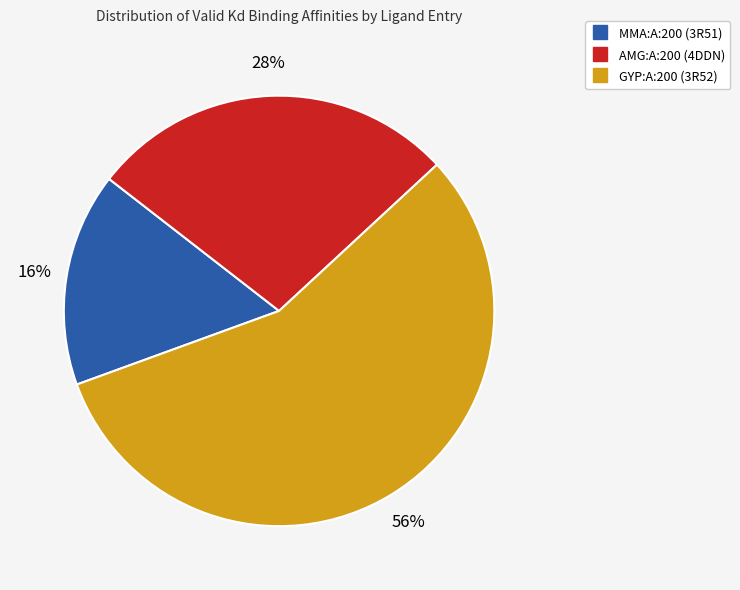

Which slice is the smallest?

MMA:A:200 (3R51)